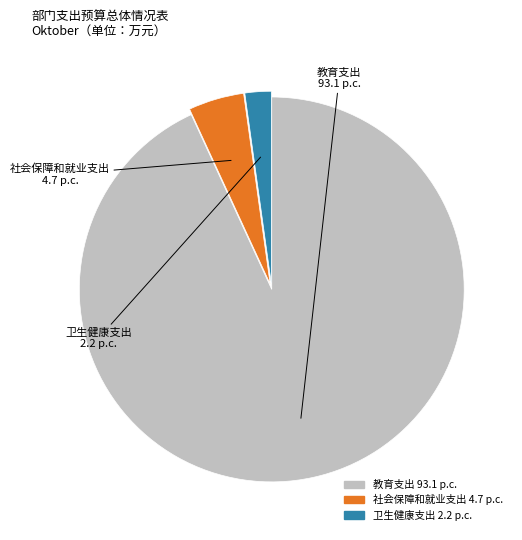

What is the majority slice?

教育支出